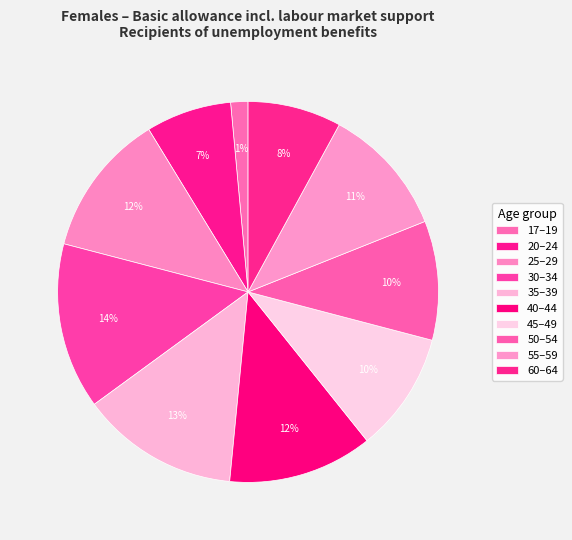

What portion of the pie excludes 20–24?

92.7%